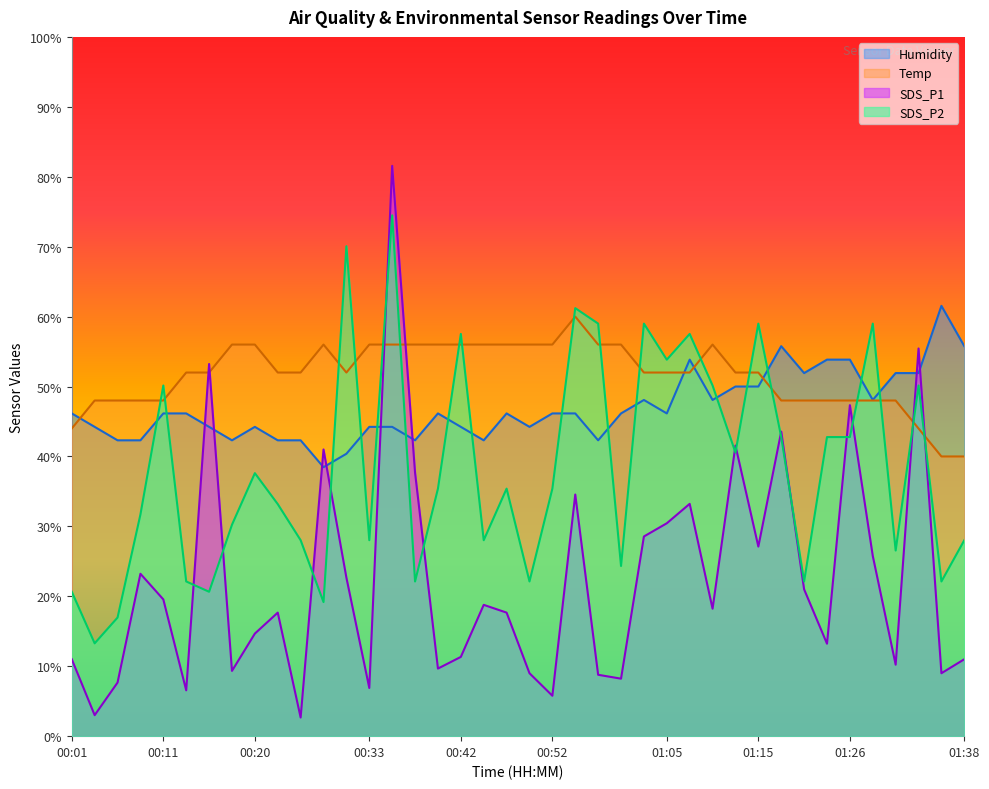

True or false: SDS_P1 has more than 2 interior local peaks.

True